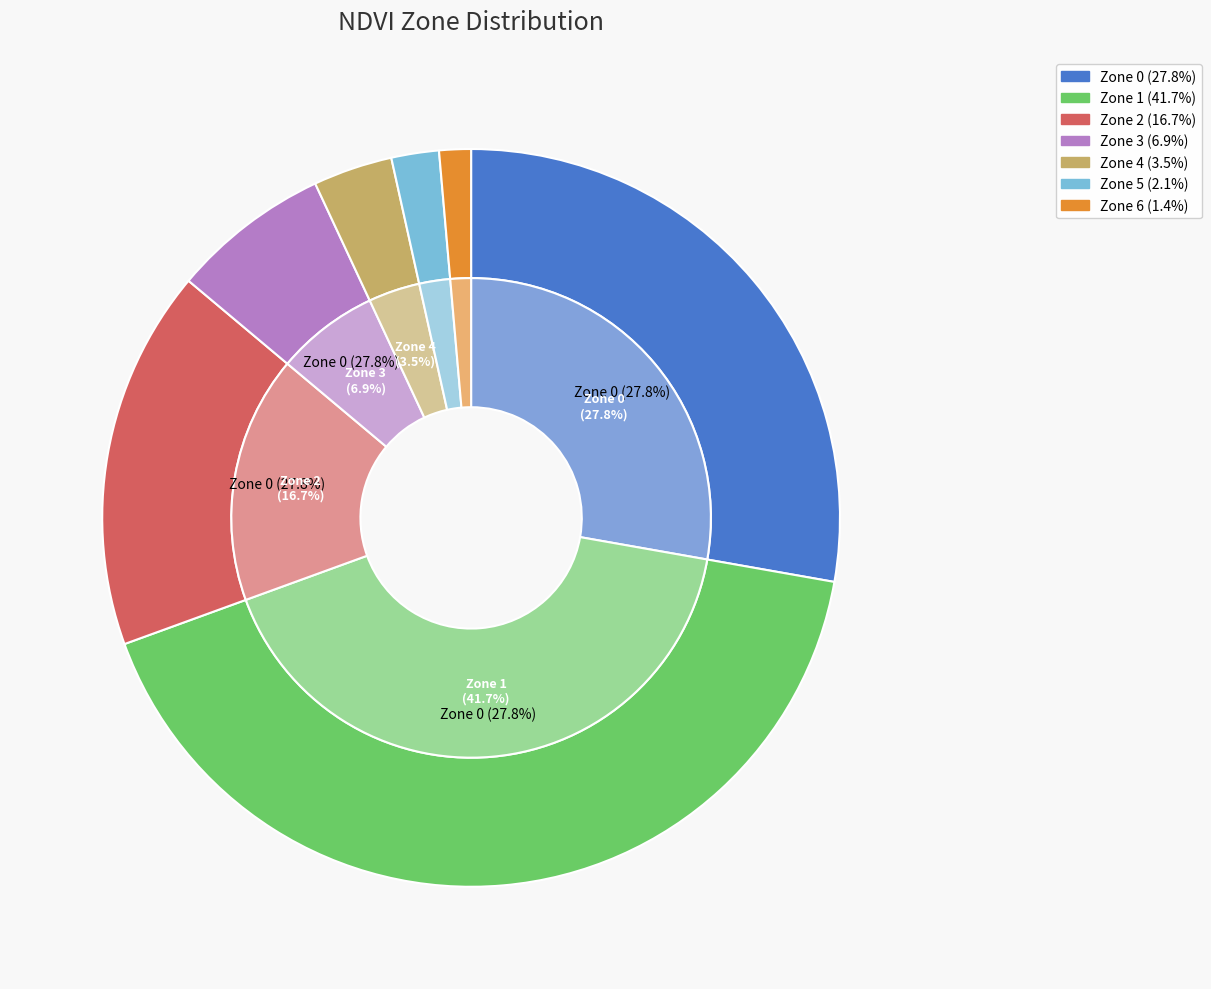

Is there any slice that represents more than half of the pie?

No